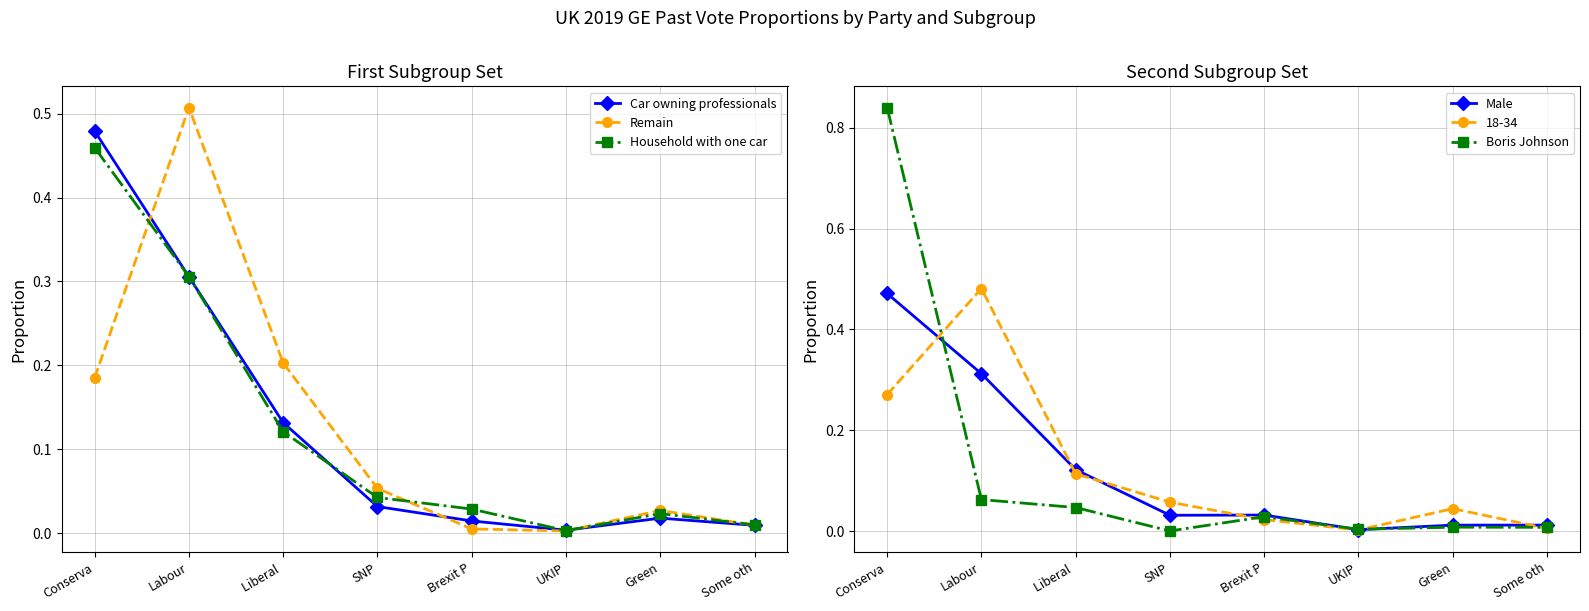

What is the label of the 7th point from the right?

Labour